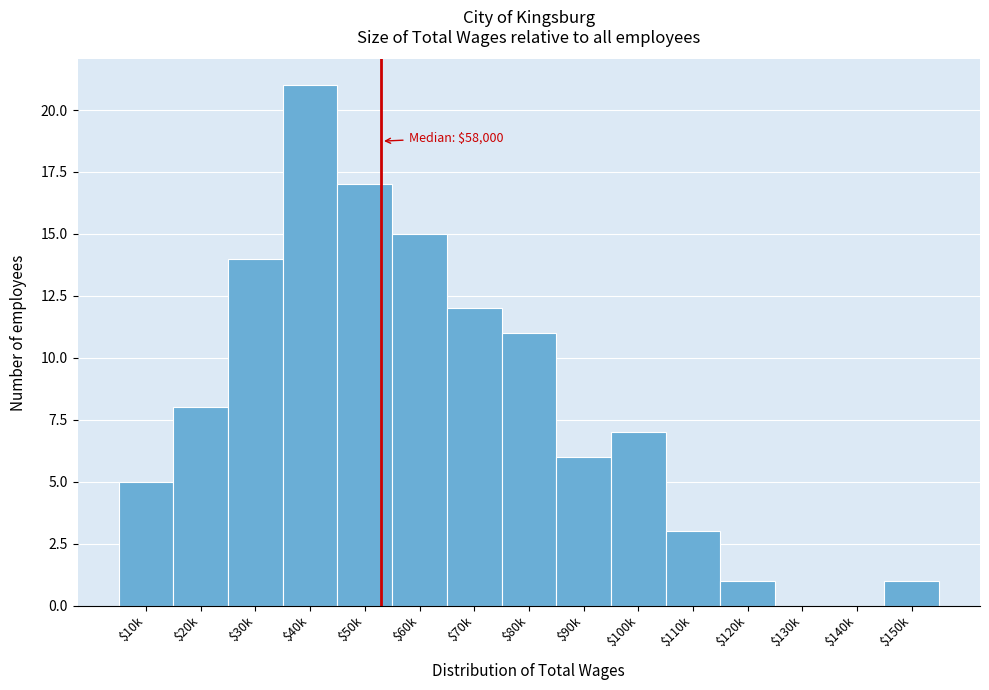

What is the sum of all values?

121